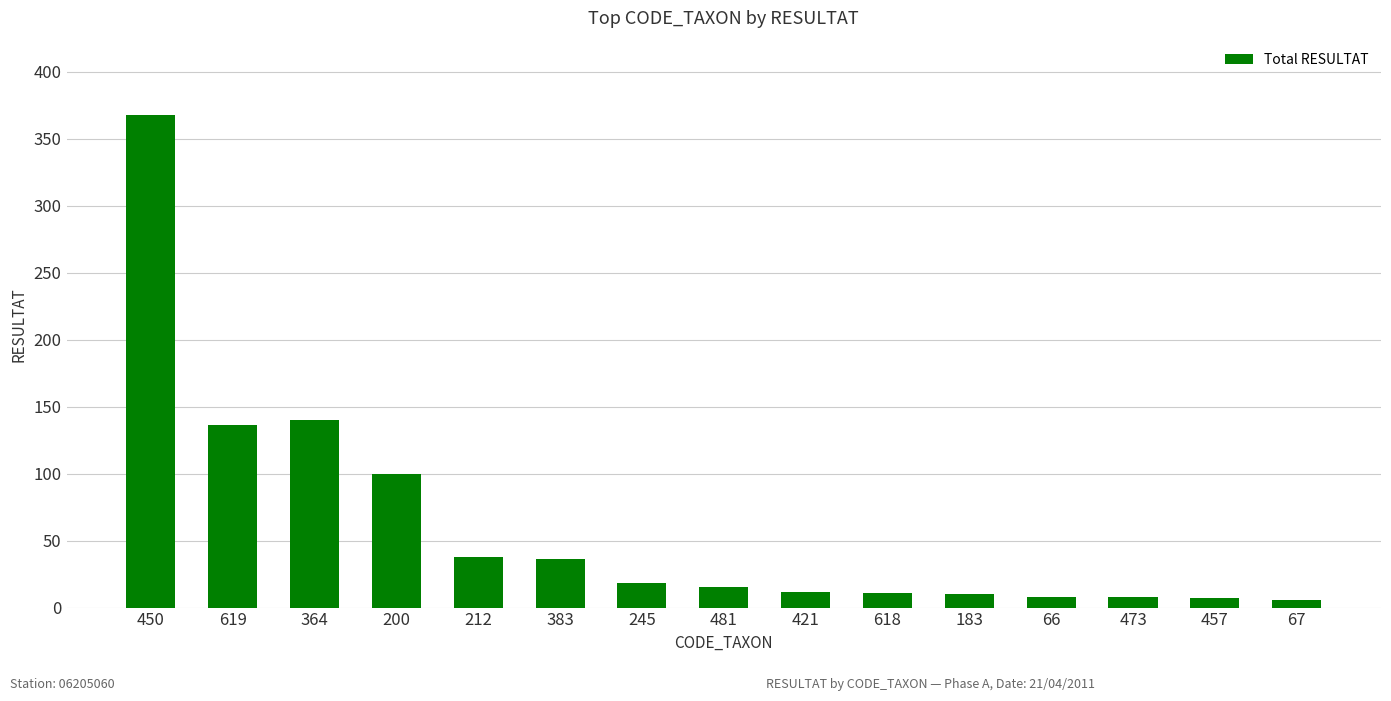

What is the maximum value shown in the chart?

368